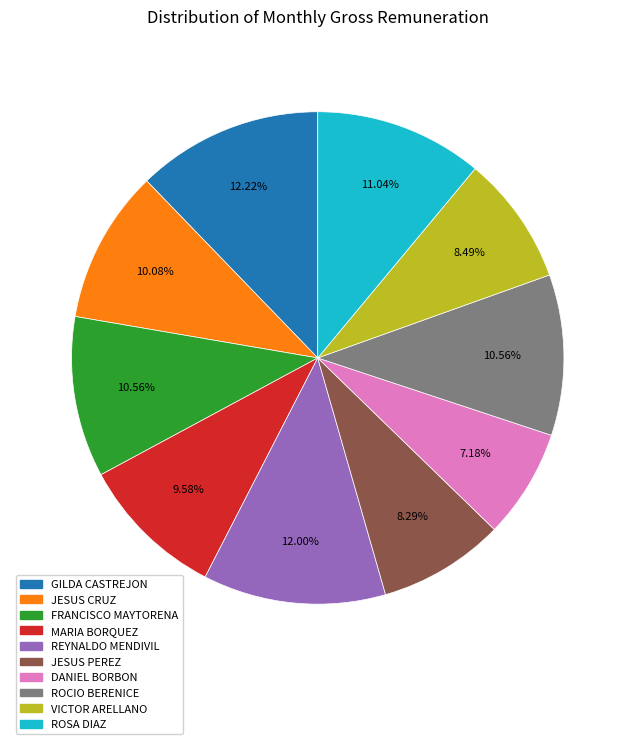

What percentage is NOT represented by JESUS PEREZ?

91.7%